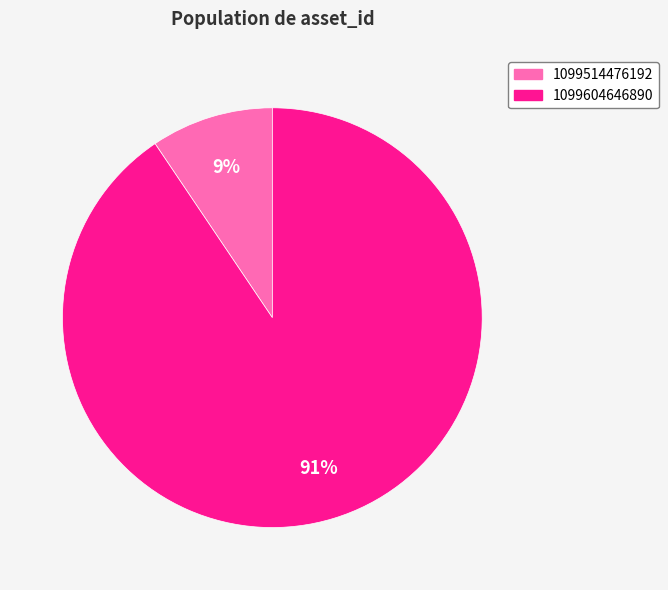

How many slices are in this pie chart?

2